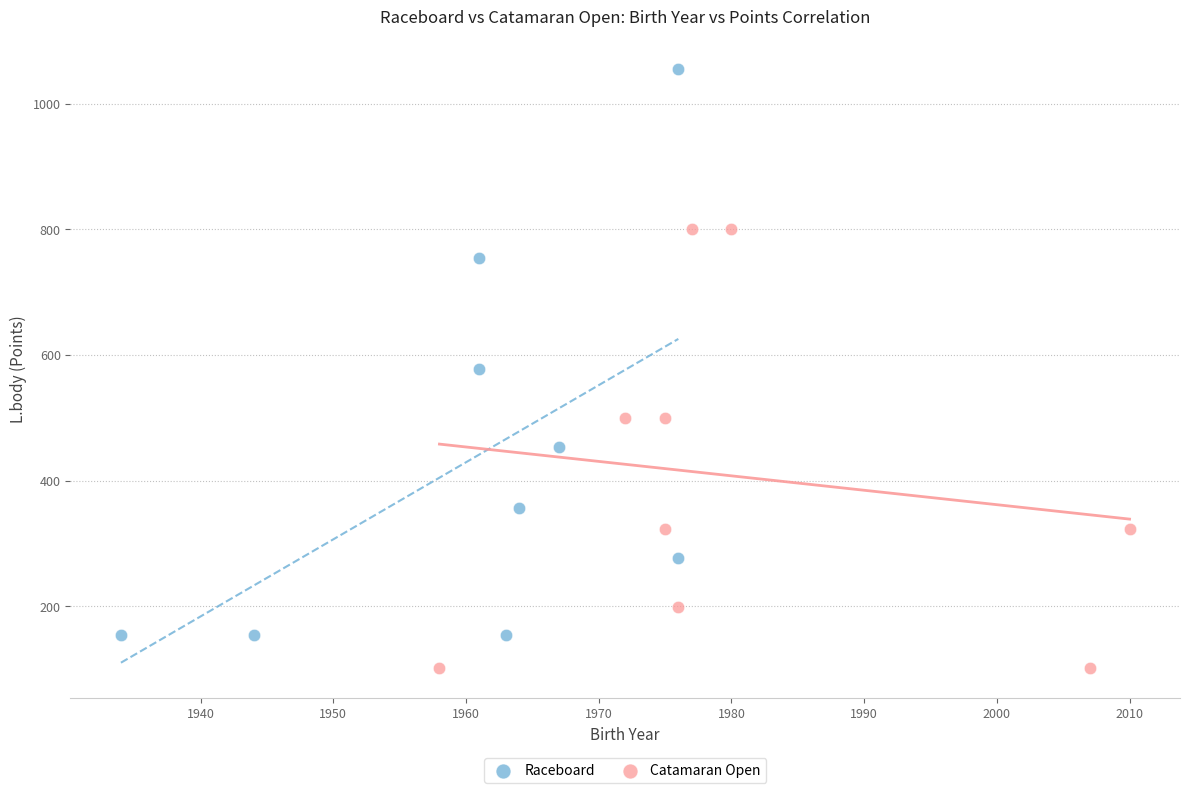

Which series has the largest Y range (max minus min)?

Raceboard